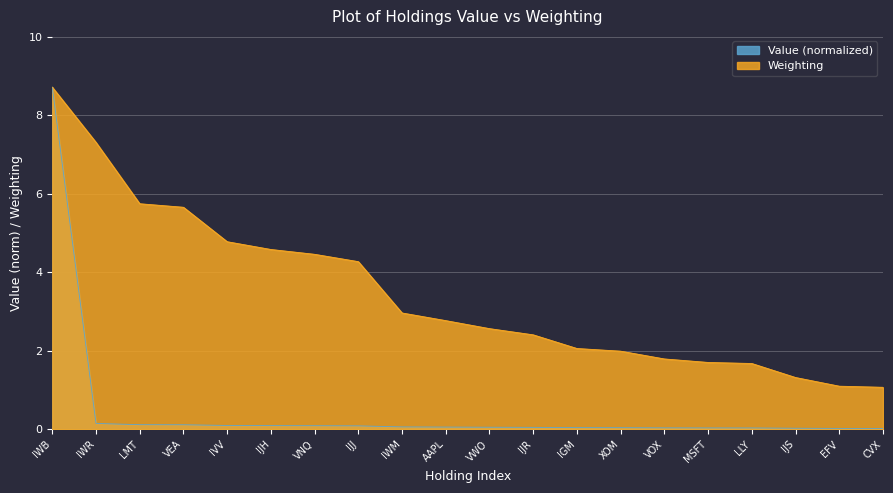

What is the difference between the second highest and minimum values in the Value series?

0.1